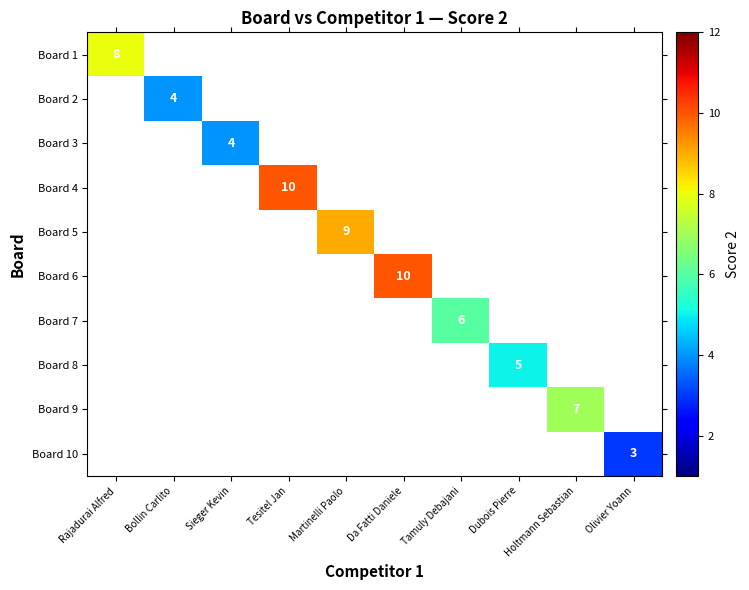

The value of Board 3 at Sieger Kevin is 6. True or false?

False